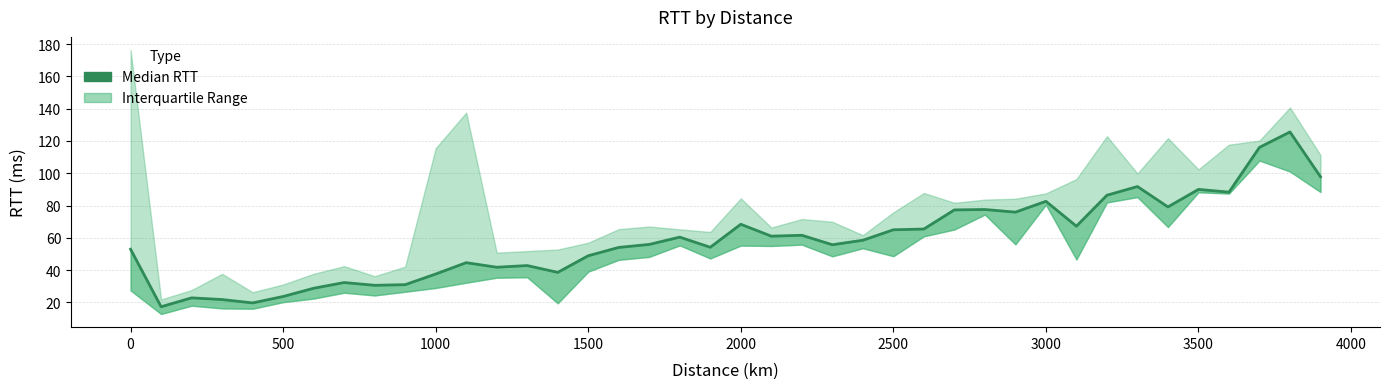

True or false: there are more than 2 points higher than both neighbors.

True